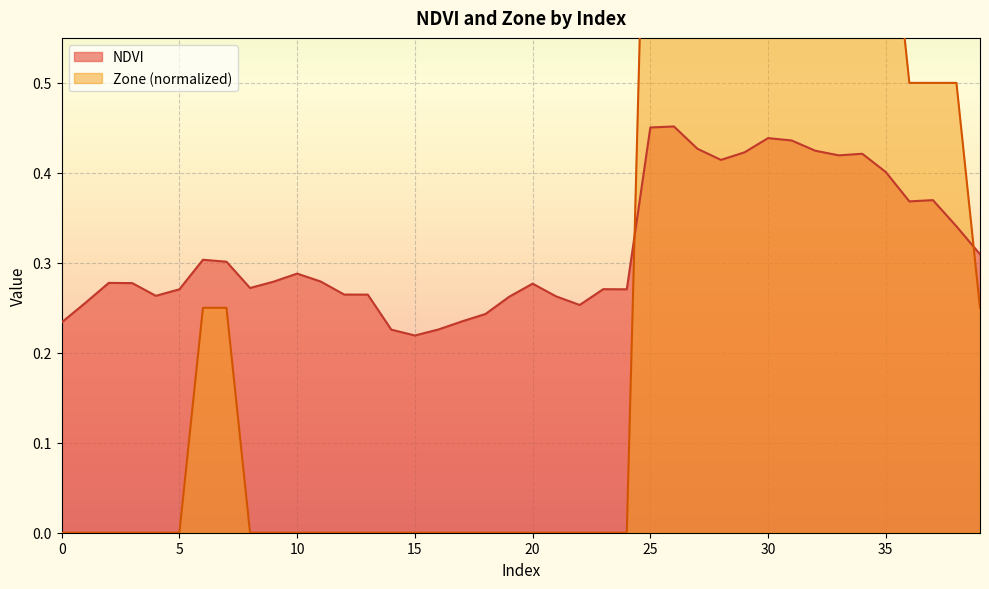

What is the difference between the Zone values at 5 and 25?

1.0